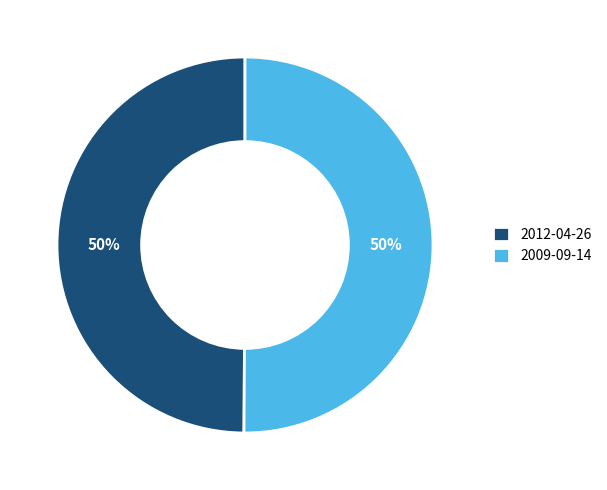

What is the ratio of the value at 2012-04-26 to the value at 2009-09-14?

1.0